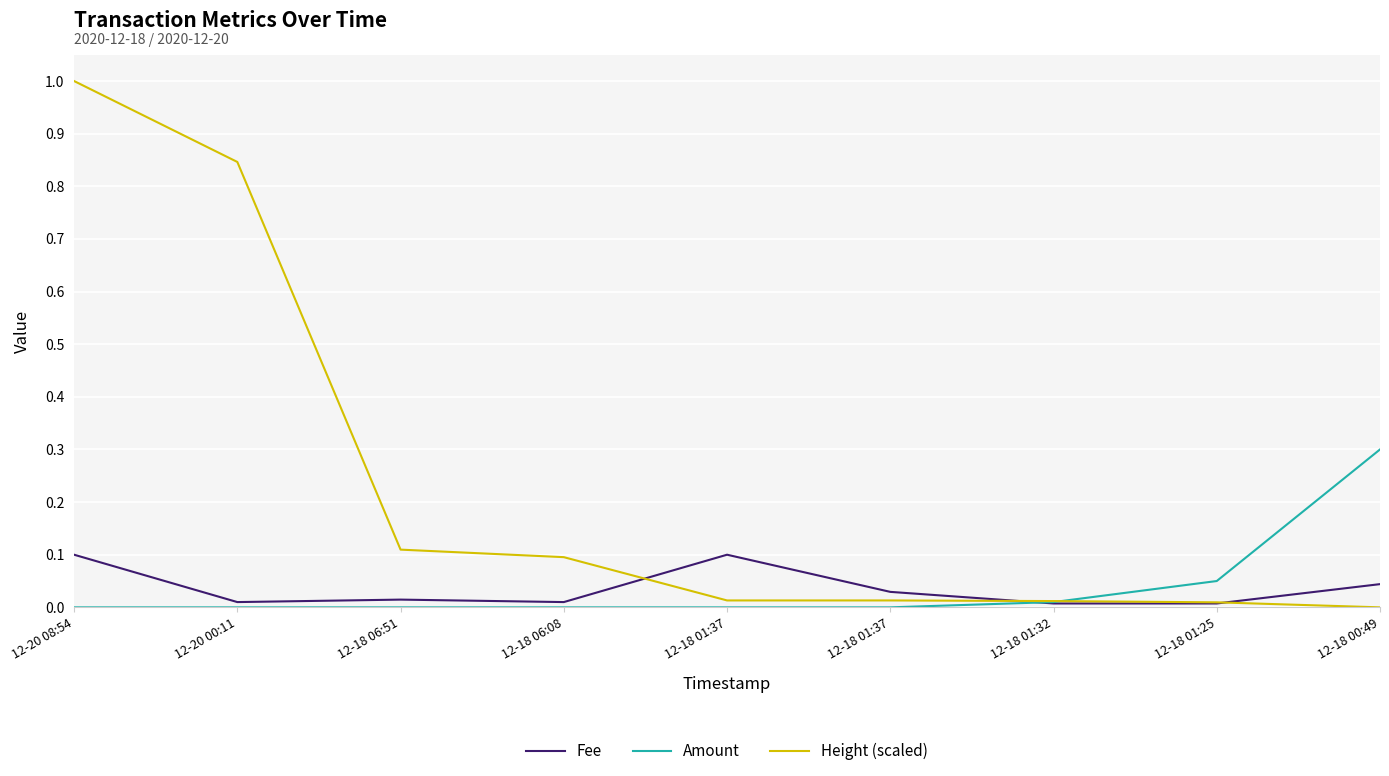

The Height (scaled) series shows 1.7 at 12-20 08:54. True or false?

False